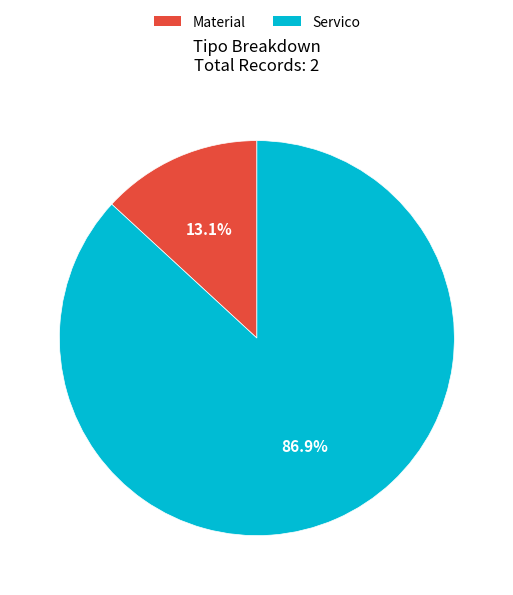

The Servico slice represents 87% of the pie. True or false?

True